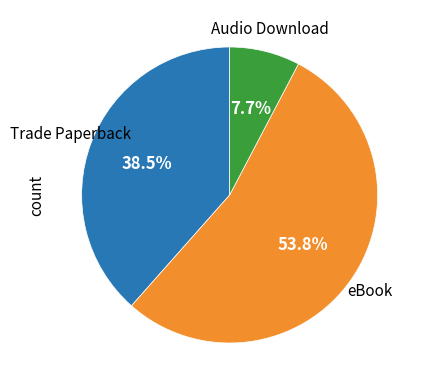

How many slices are in this pie chart?

3